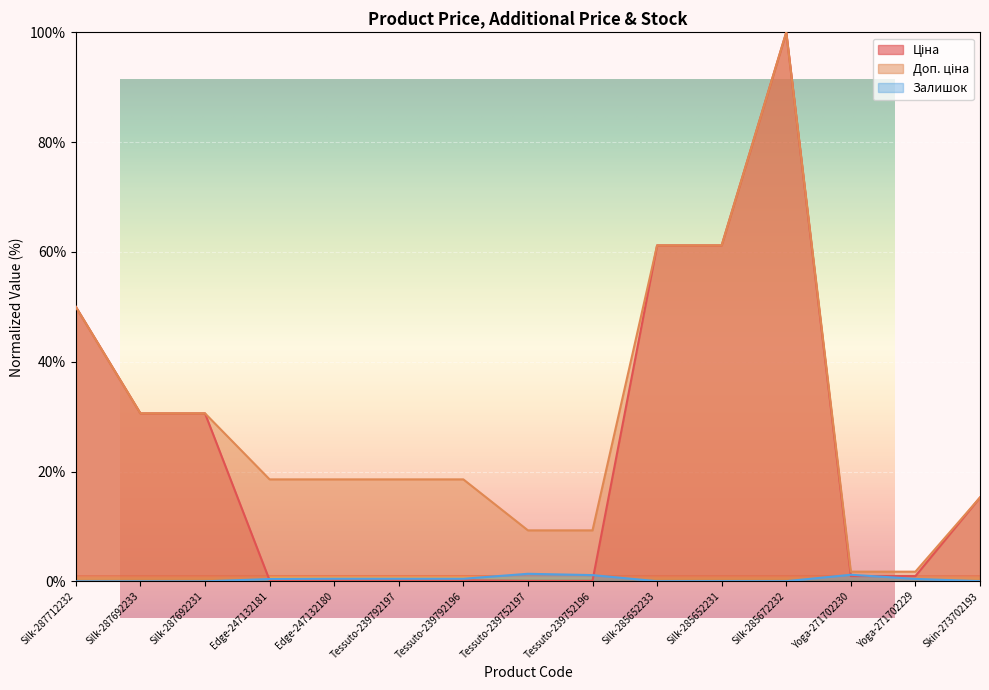

How many lines are shown in the chart?

3